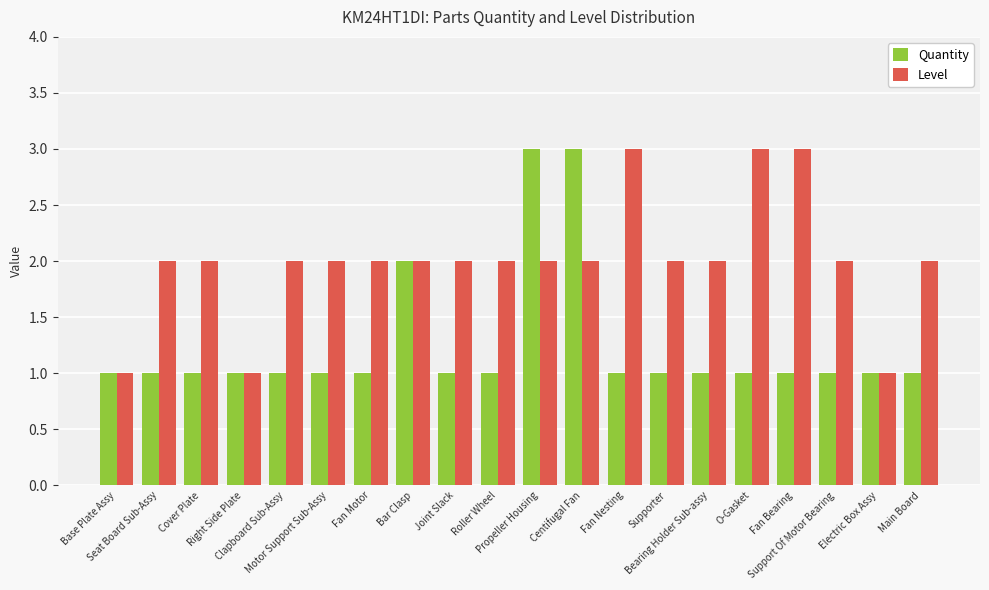

What is the difference between the second highest and second lowest values in the Level series?

2